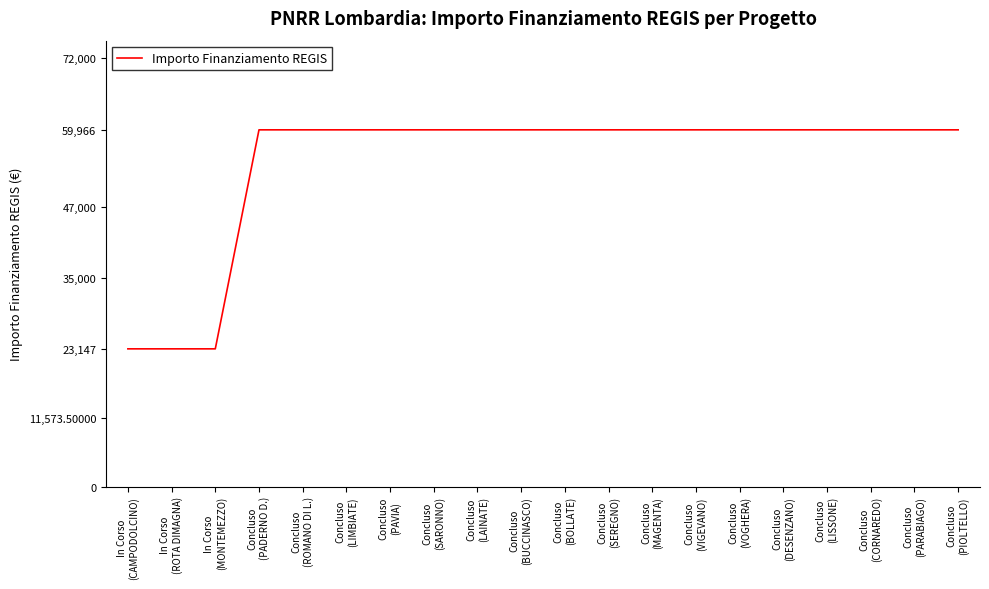

What is the difference between the maximum and minimum values?

36819